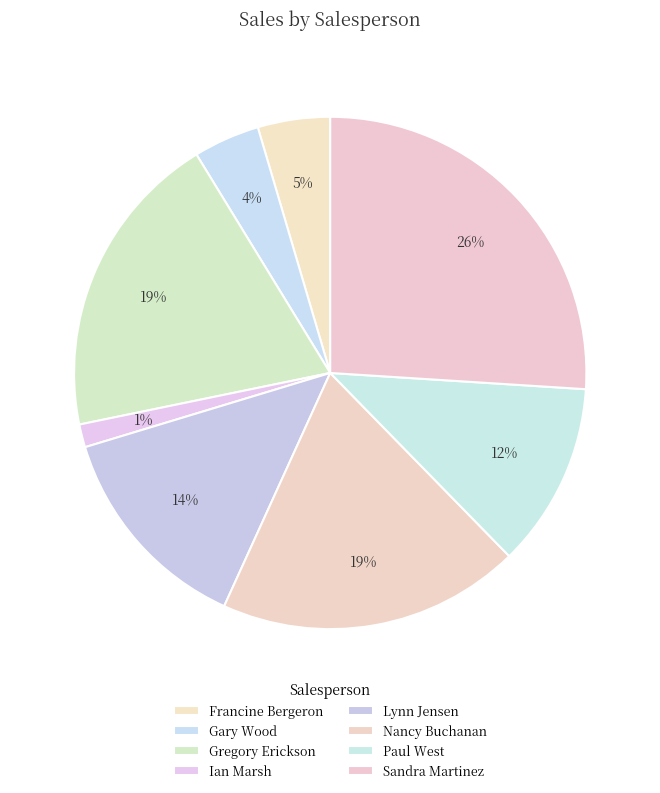

The Gary Wood slice represents 4% of the pie. True or false?

True